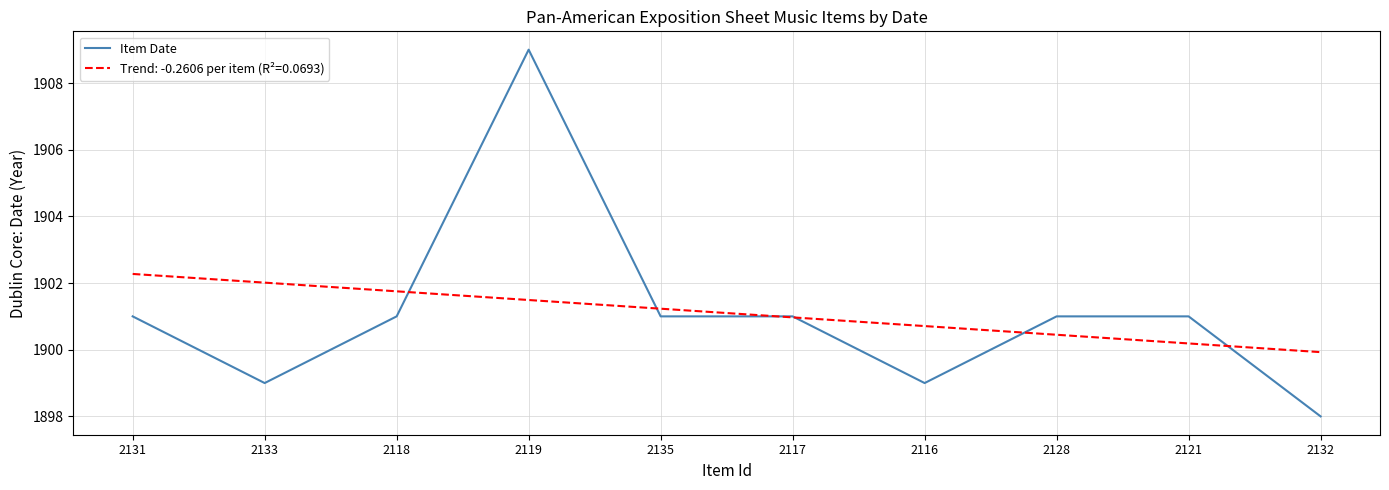

What is the difference between the highest and lowest values at 2132?

1.9